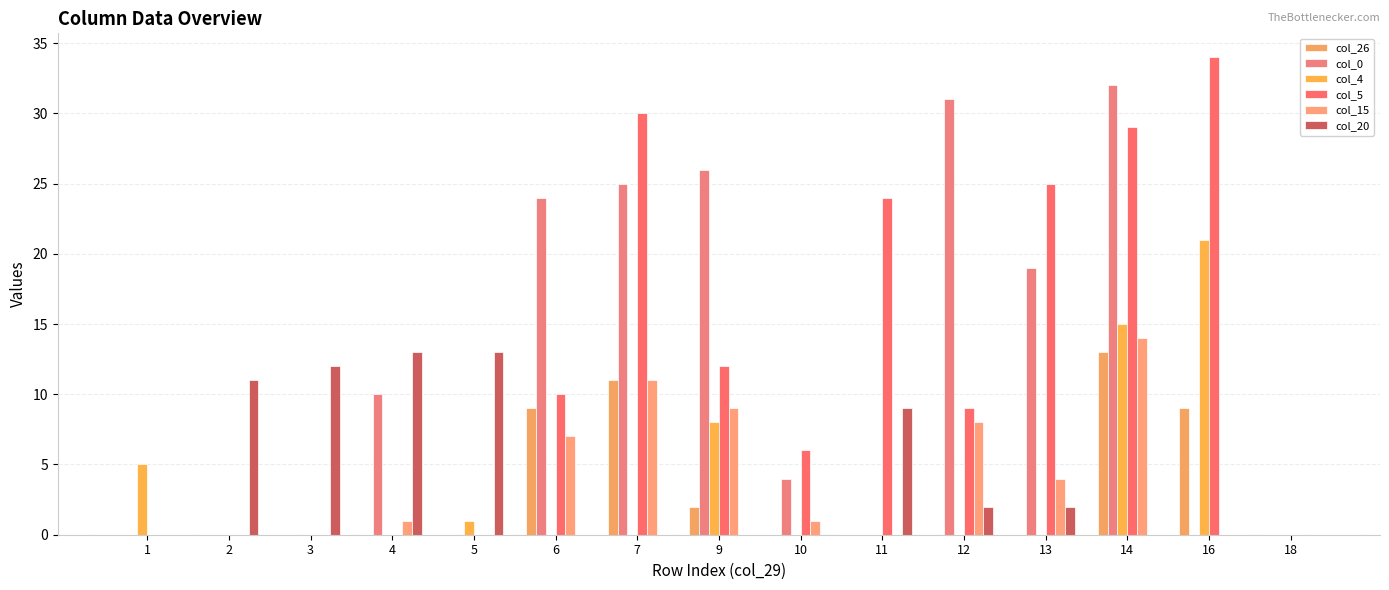

Which series has the largest total across all categories?

col_5